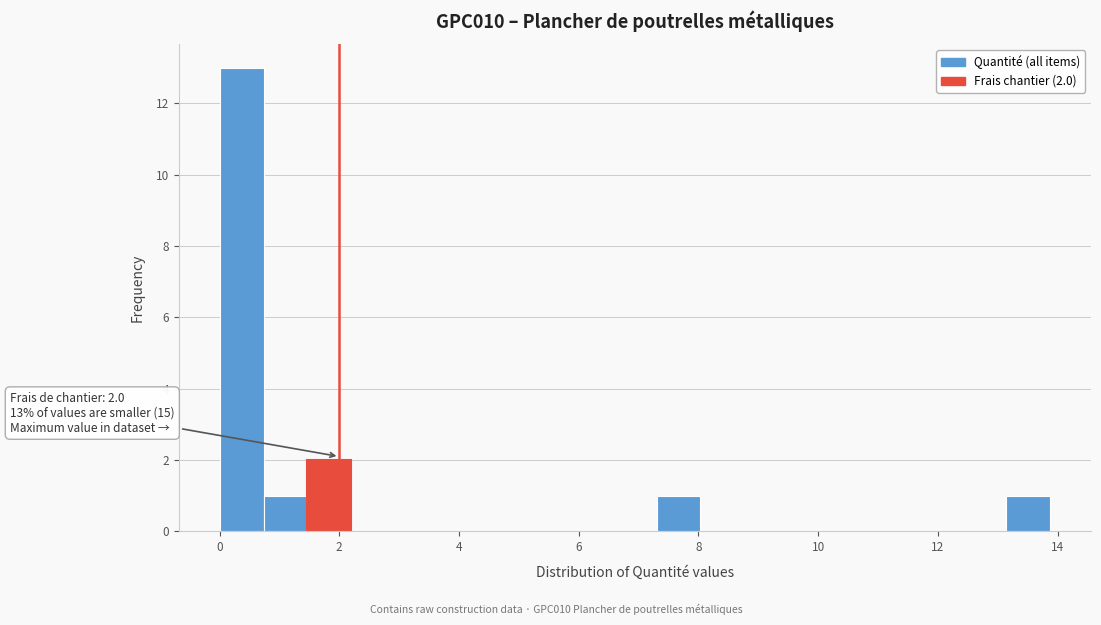

Around what value on the x-axis is the tallest bar? Give the approximate position of its centre, as read against the axis.

0.4